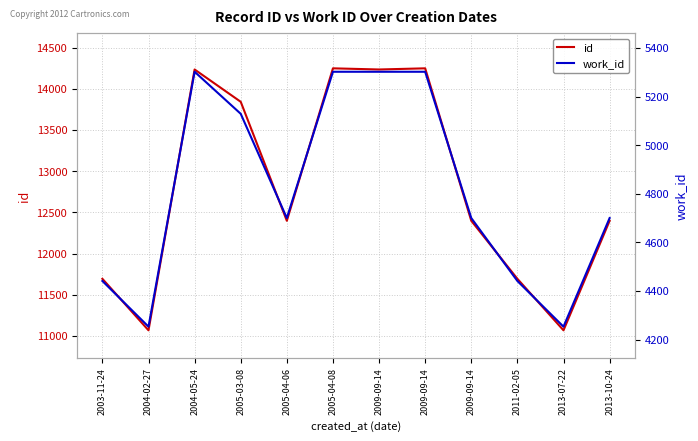

The id series shows 21509 at 2005-04-08. True or false?

False